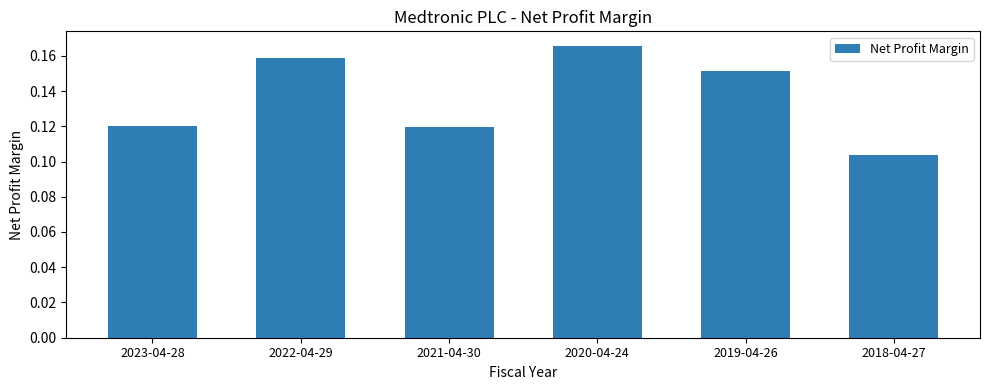

The value at 2022-04-29 is 0.1. True or false?

False